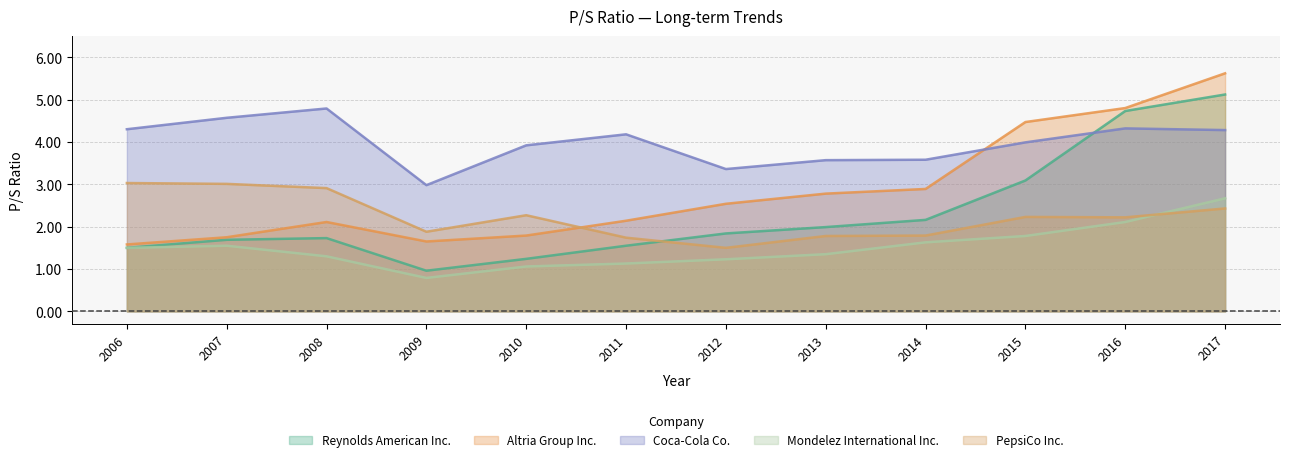

Which series has the widest spread of values?

Reynolds American Inc.